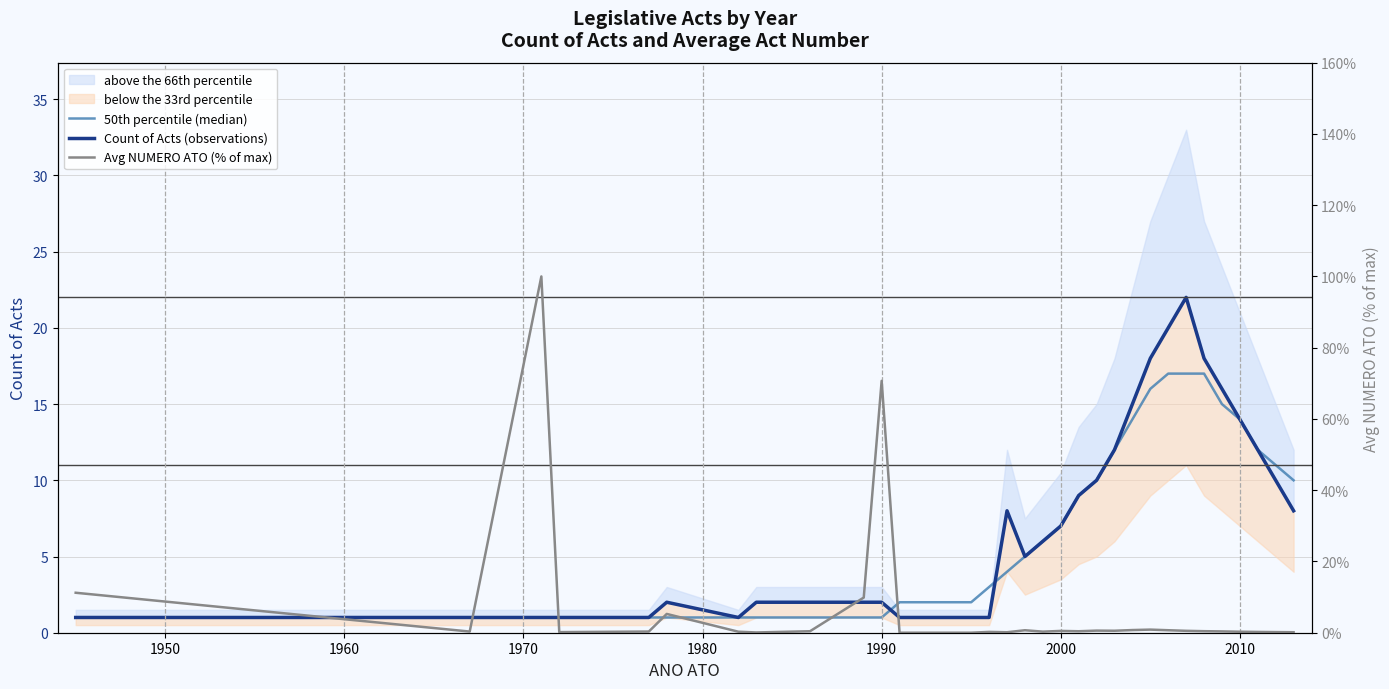

What is the value of the 50th percentile (median) point at the 3rd from the left?

1.0